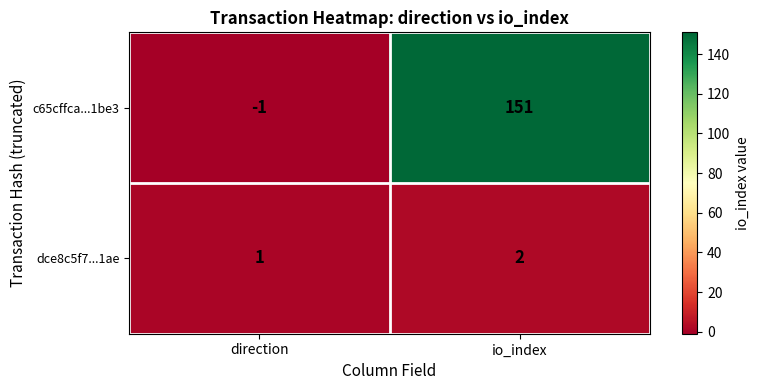

At how many categories does at least one series exceed 132?

1